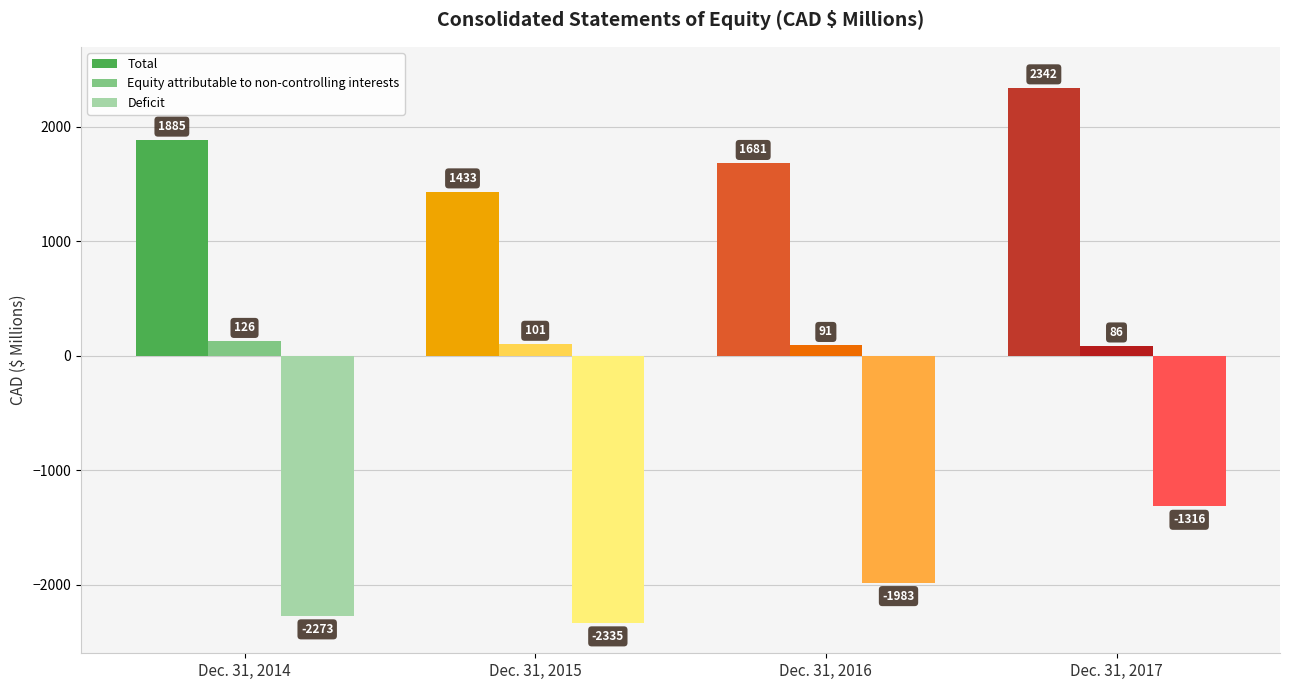

The Deficit series shows -423.8 at Dec. 31, 2016. True or false?

False